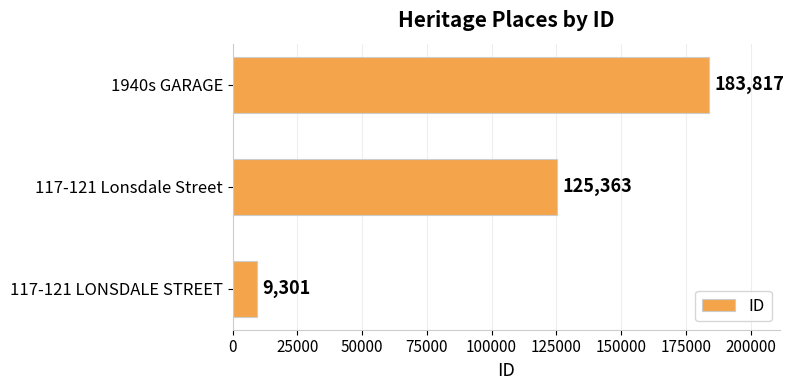

Rank the categories by value from highest to lowest.

1940s GARAGE, 117-121 Lonsdale Street, 117-121 LONSDALE STREET